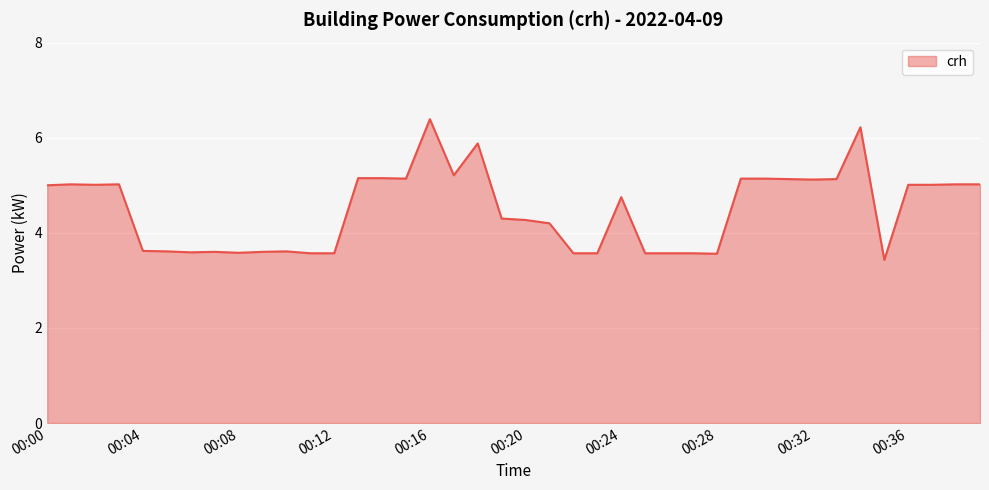

What is the greatest value displayed?

6.4